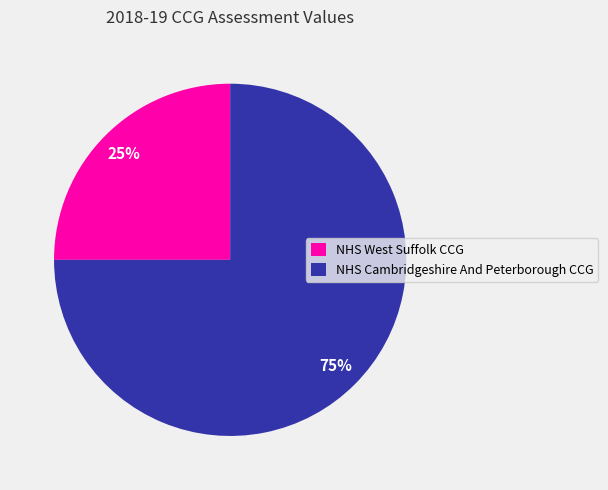

Rank the categories by value from highest to lowest.

NHS Cambridgeshire And Peterborough CCG, NHS West Suffolk CCG